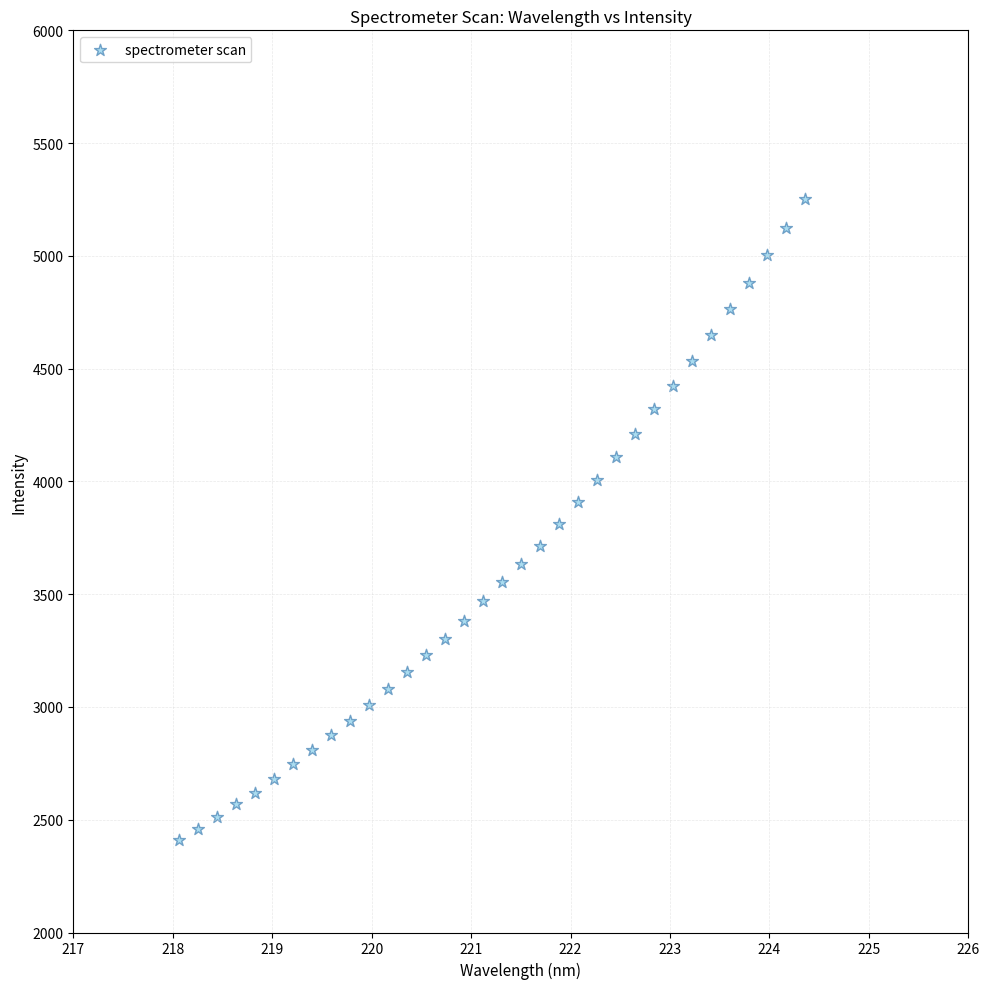

What is the range of Y values (max minus min)?

2843.8